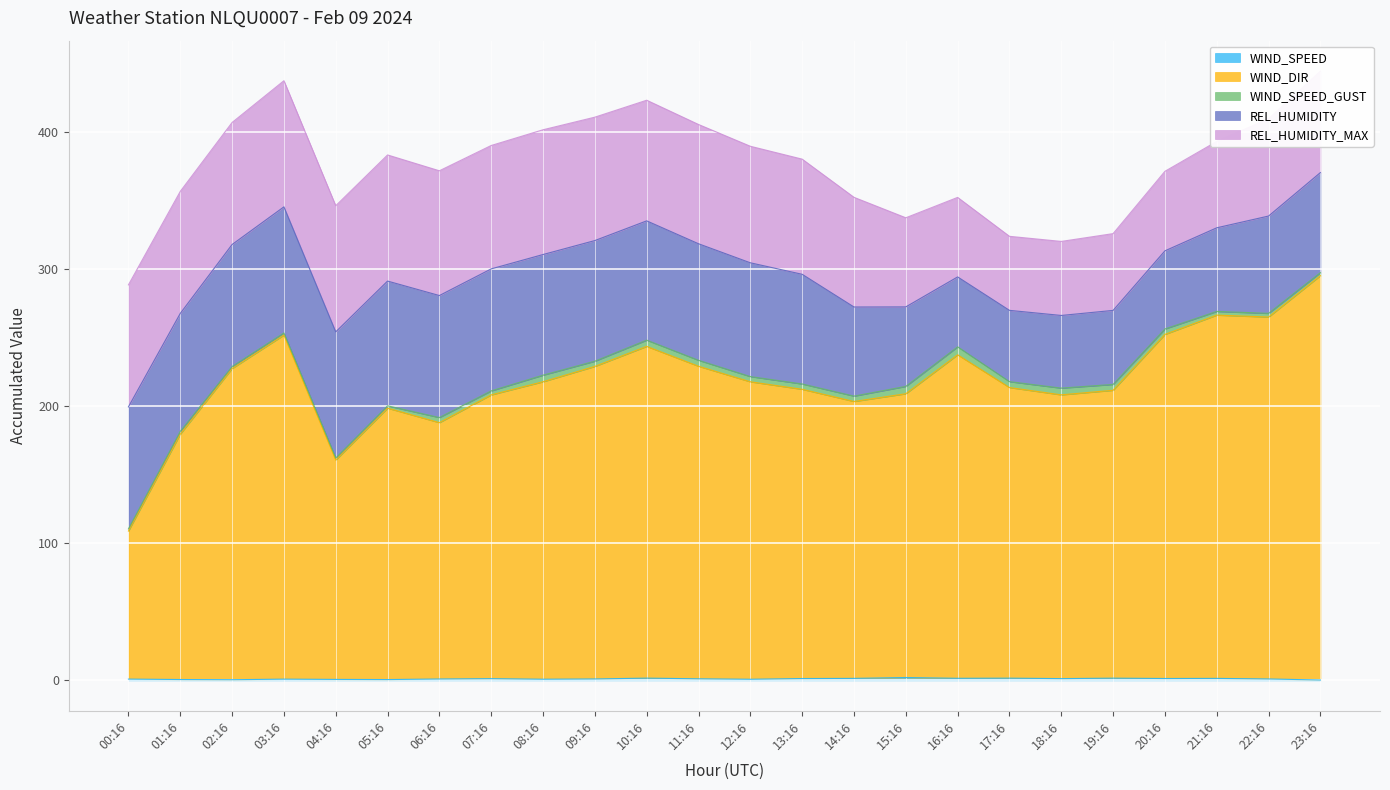

Does the chart display data point markers on the line(s)?

No